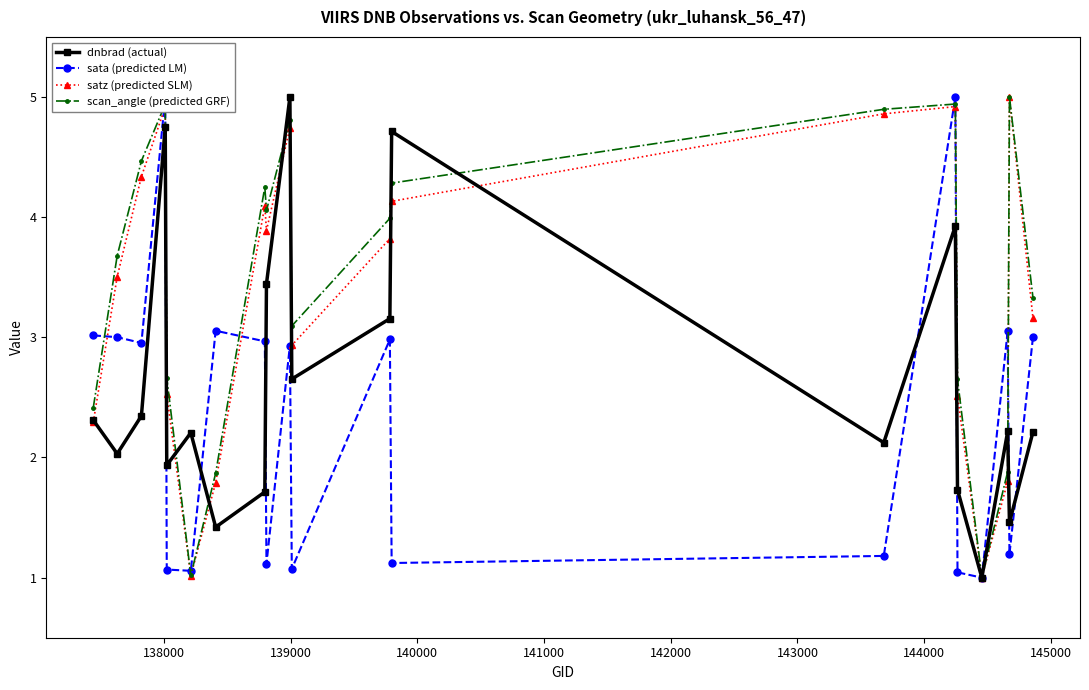

True or false: sata (predicted LM) and satz (predicted SLM) intersect in this chart.

True